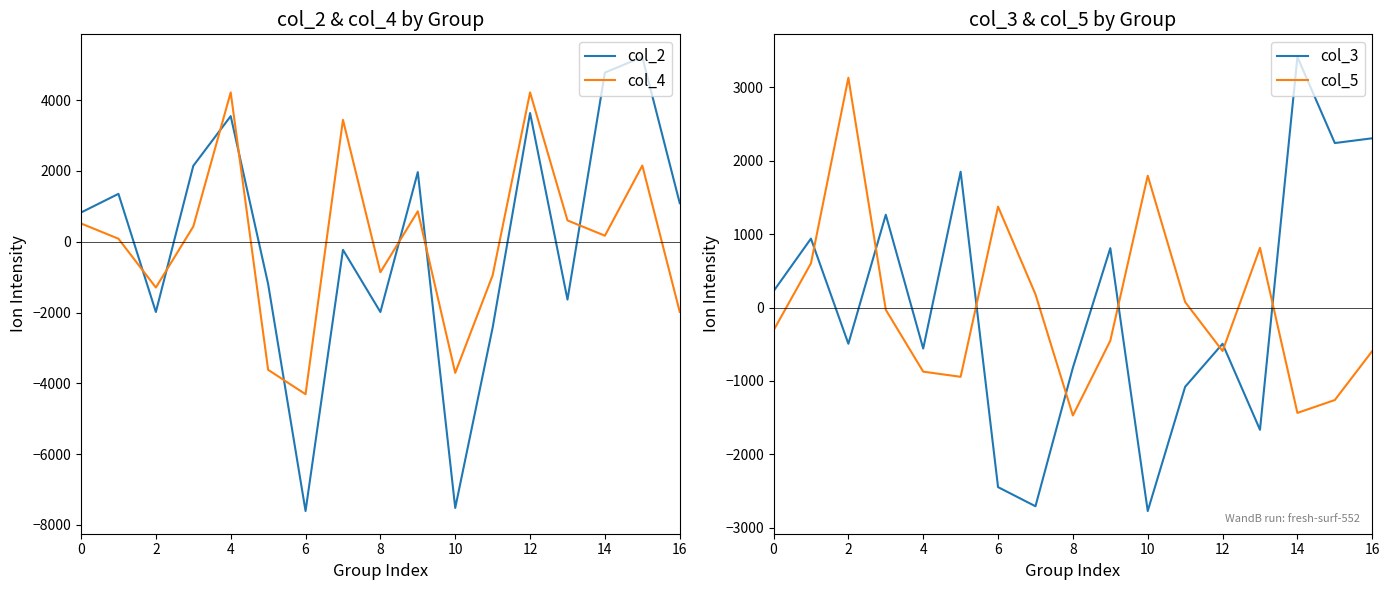

How many categories are shown in the chart?

17